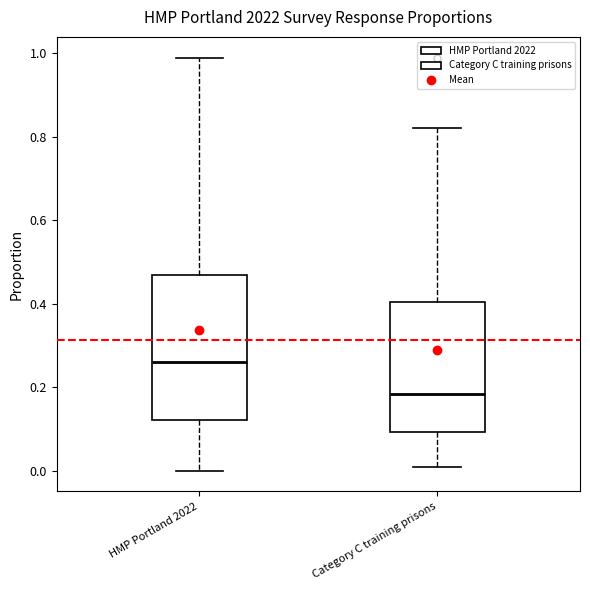

Which box's median line is the highest?

HMP Portland 2022